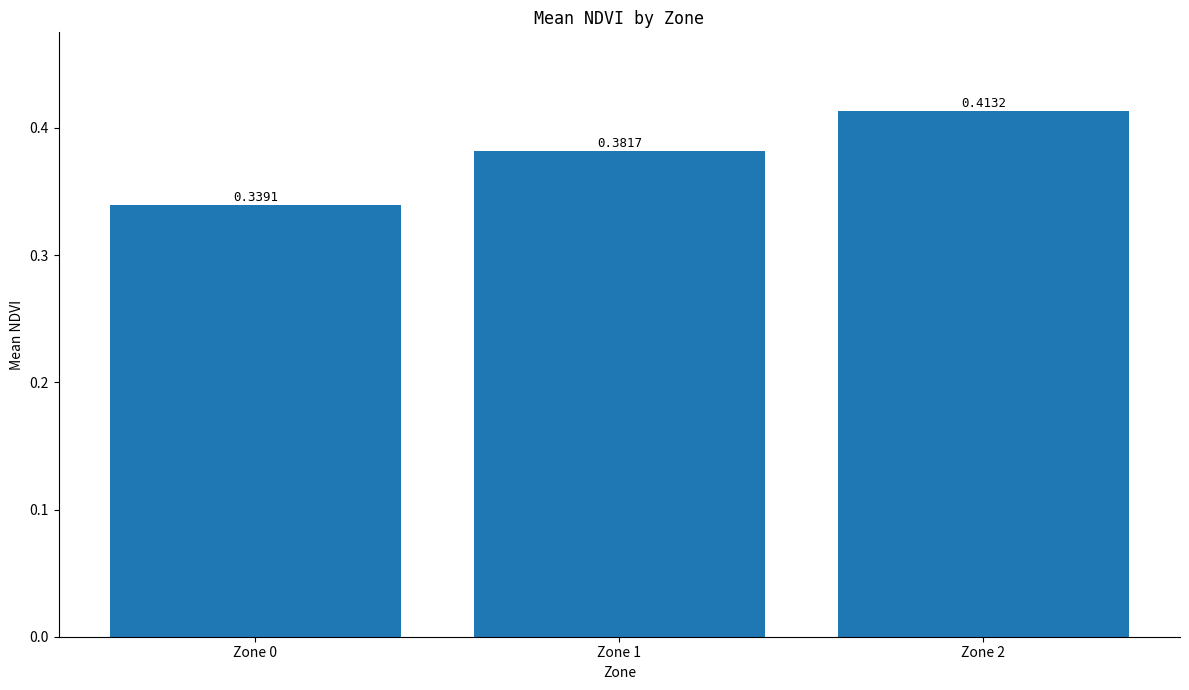

Rank the categories by value from lowest to highest.

Zone 0, Zone 1, Zone 2